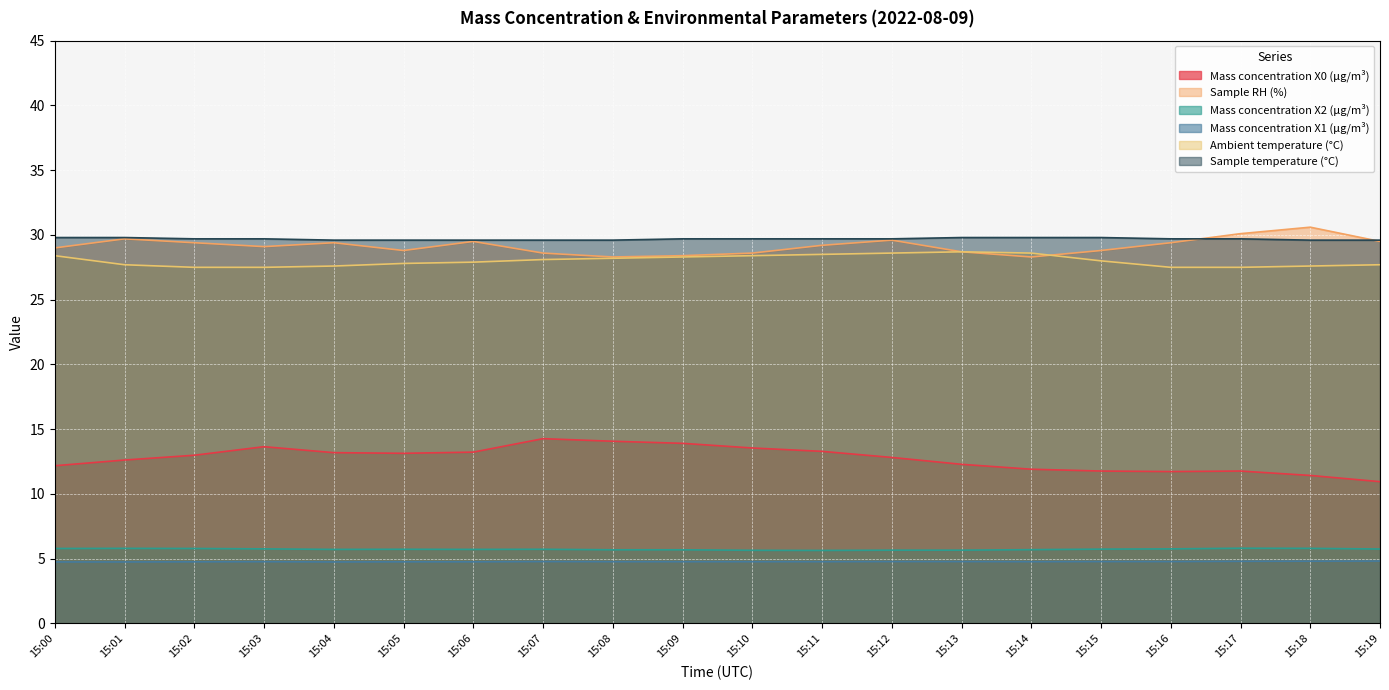

What is the difference between the maximum and minimum values in the Mass concentration X0 (μg/m³) series?

3.3